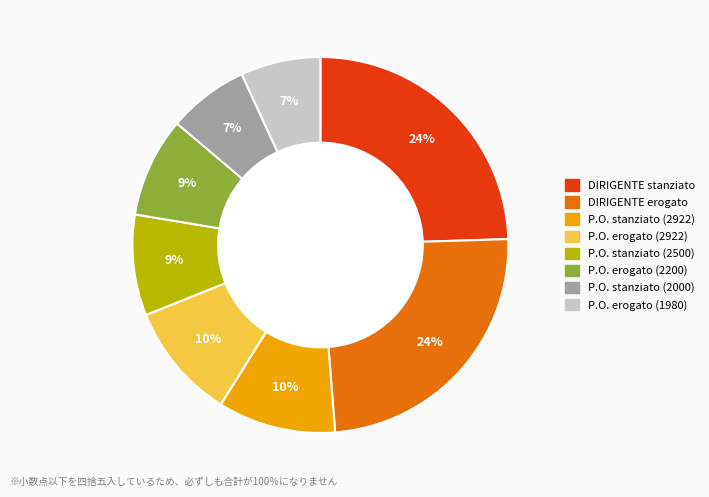

To the nearest percent, what percentage of the pie is DIRIGENTE erogato?

24%